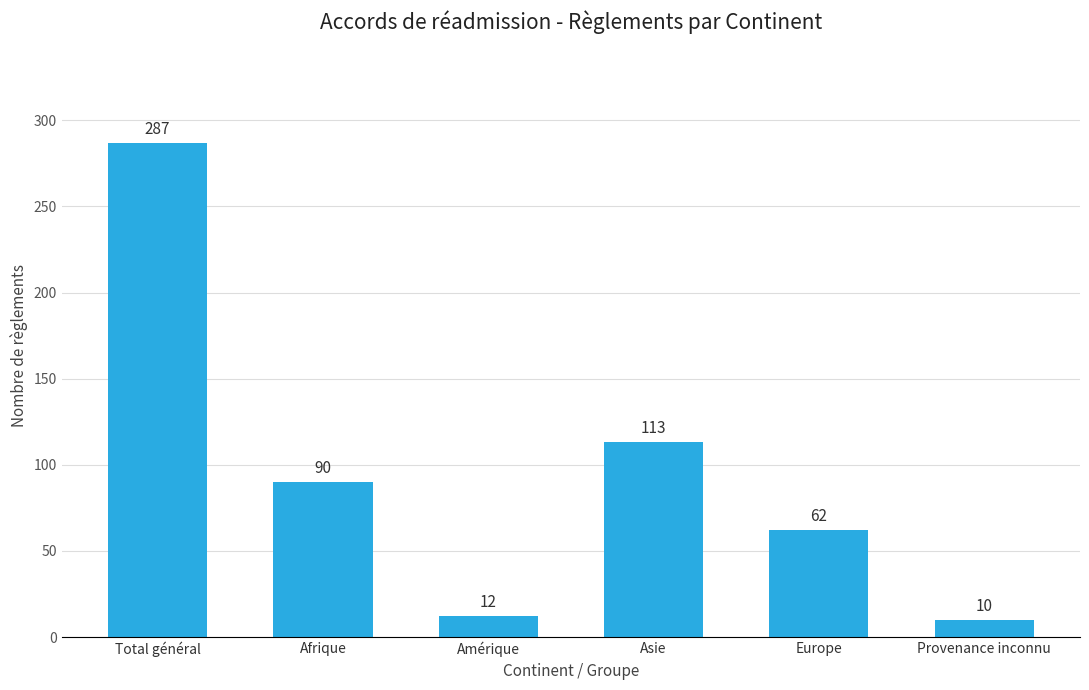

What is the value of the 2nd bar from the left?

90